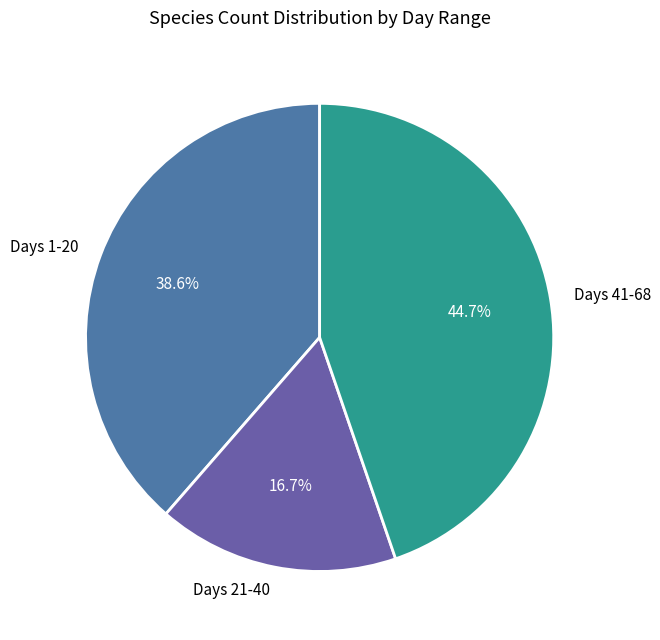

Do Days 41-68 and Days 1-20 together represent more than half of the pie?

Yes